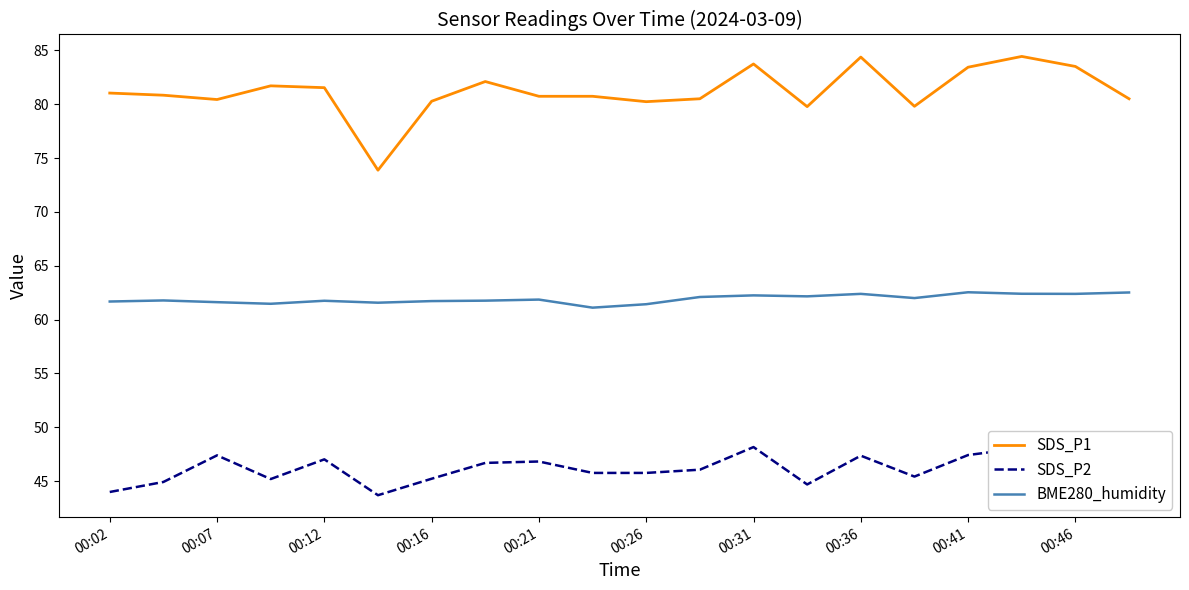

What is the lowest value of the SDS_P1 series?

73.9